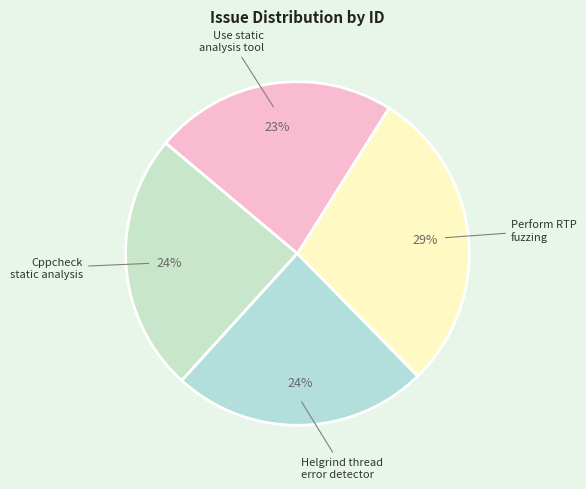

Rank the categories by value from highest to lowest.

Perform RTP fuzzing, Cppcheck static analysis, Helgrind thread error detector, Use static analysis tool